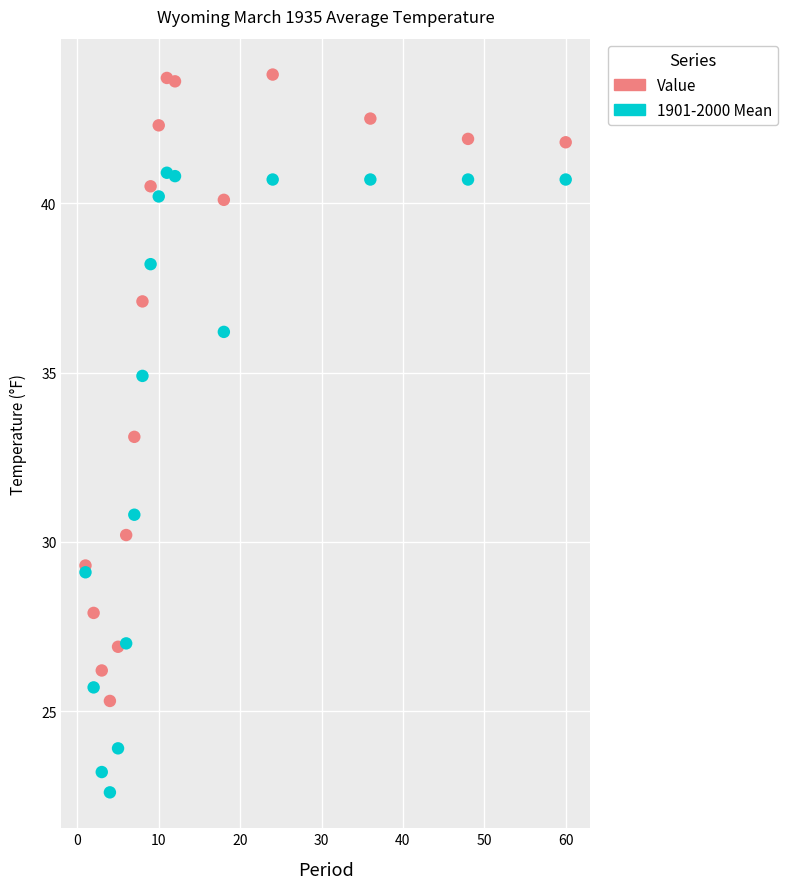

What is the X range (max minus min) for the scatter plot?

59.0